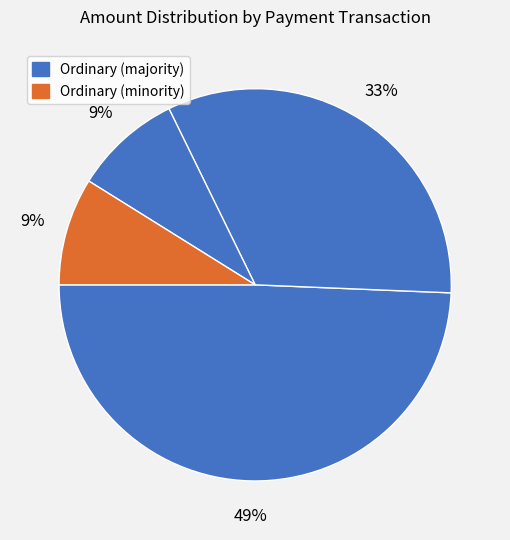

How many segments does this pie chart have?

4